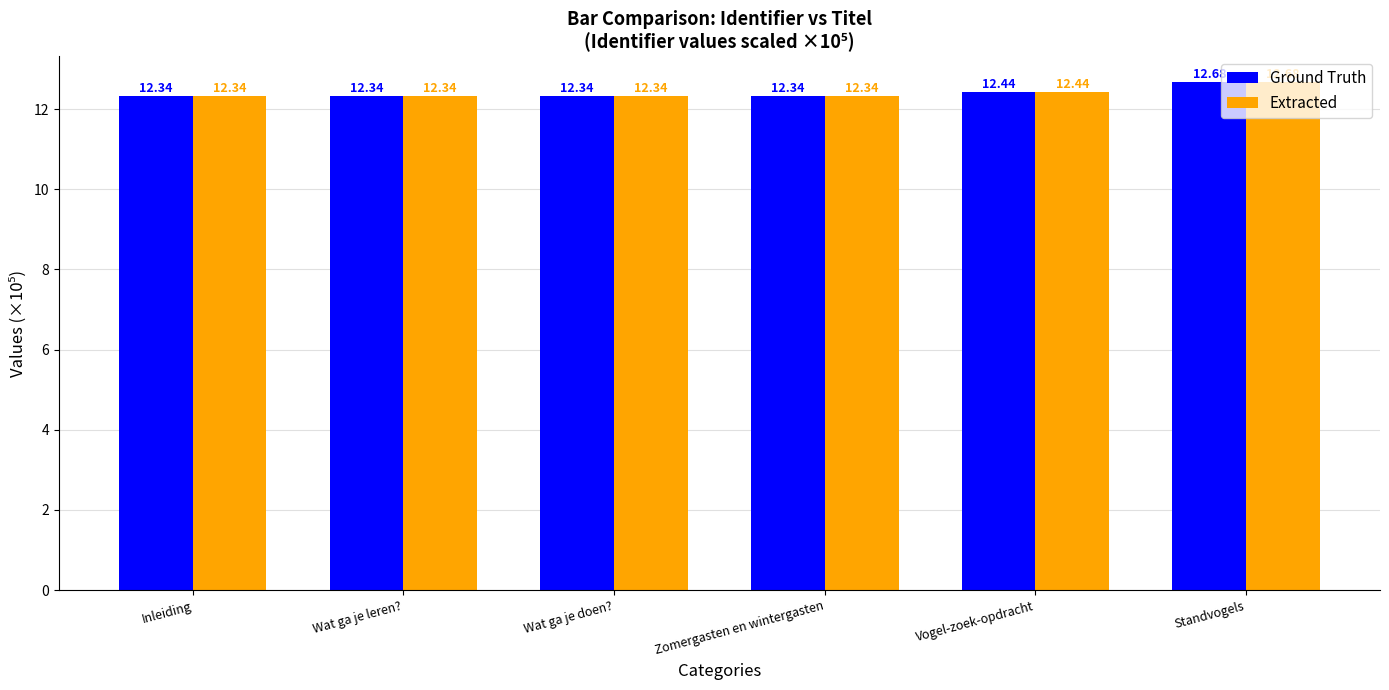

Reading left to right, transcribe all the data shown in this chart.

Ground Truth: 12.3	12.3	12.3	12.3	12.4	12.7
Extracted: 12.3	12.3	12.3	12.3	12.4	12.7